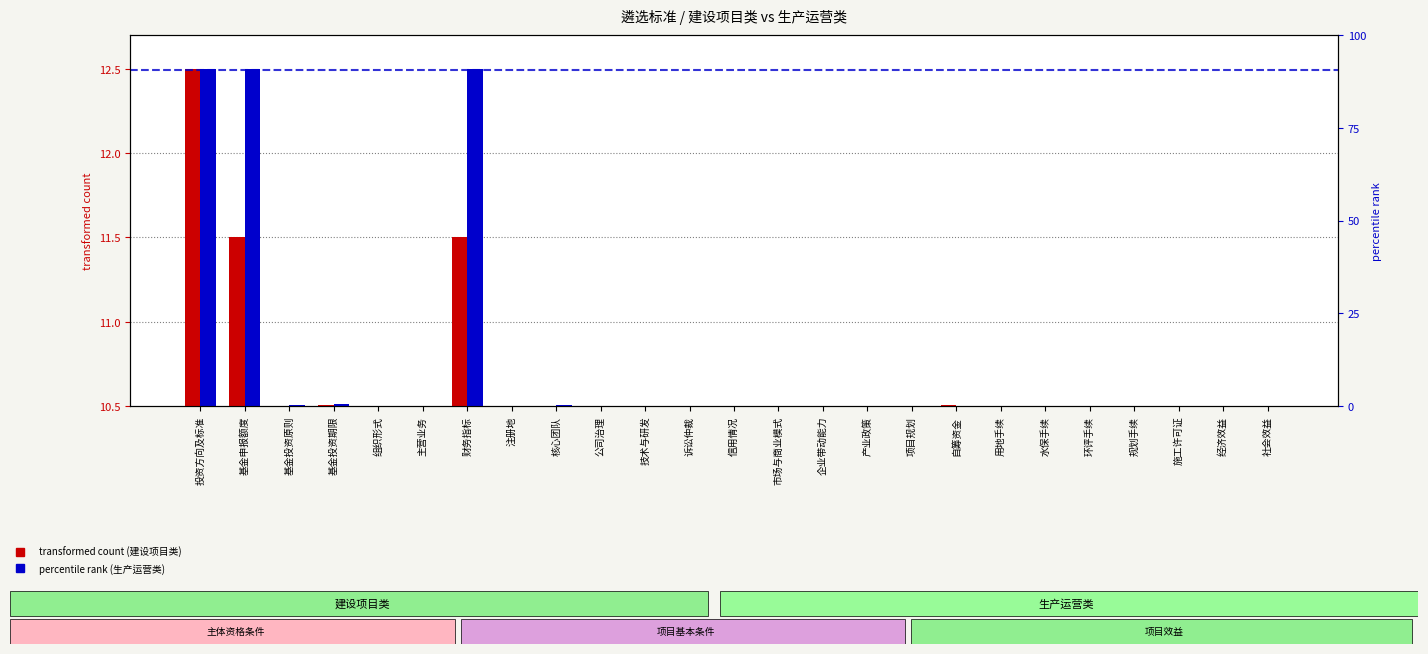

What is the sum of the 建设项目类 values at 诉讼仲裁 and 用地手续?

21.0